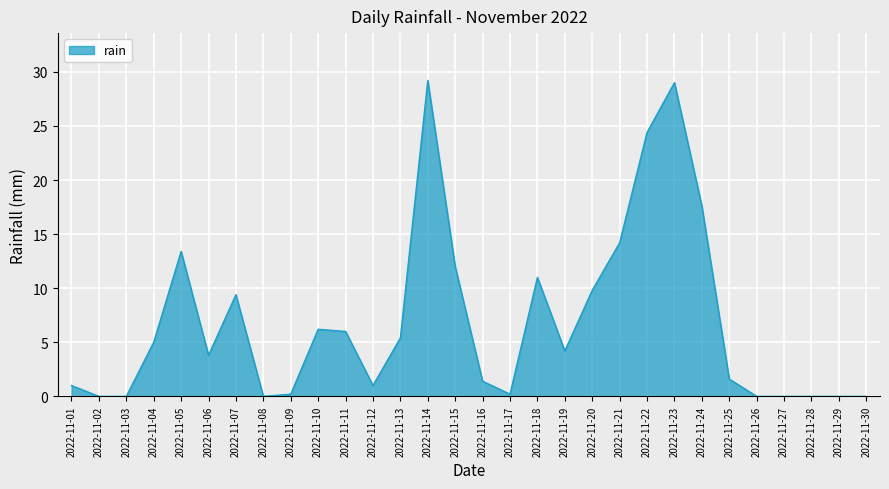

What is the greatest value displayed?

29.2